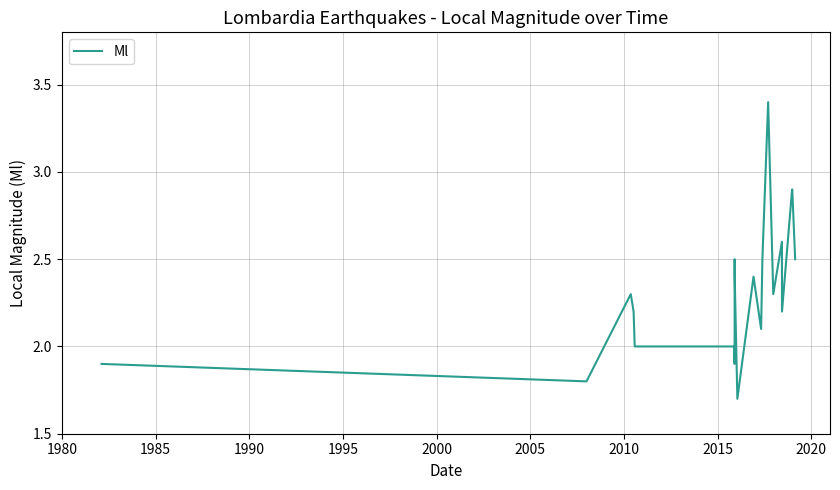

Reading left to right, list all the values displayed in this chart.

1.9	1.8	2.3	2.2	2.0	2.0	1.9	2.3	2.5	2.4	1.7	2.4	2.1	2.5	3.4	2.3	2.6	2.2	2.9	2.9	2.5